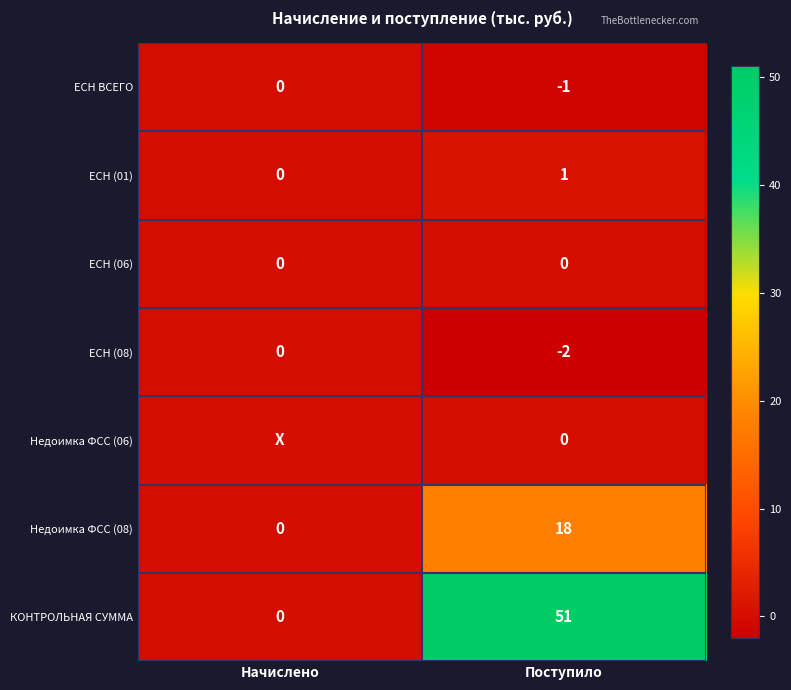

At which category is the sum across all series the highest?

Поступило